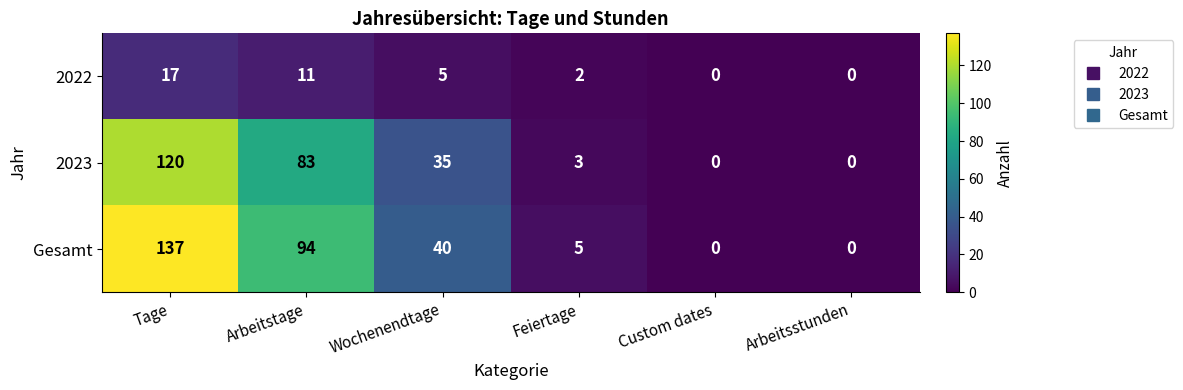

Reading left to right, what are all the values shown in this chart?

2022: Tage=17	Arbeitstage=11	Wochenendtage=5	Feiertage=2	Custom dates=0	Arbeitsstunden=0
2023: Tage=120	Arbeitstage=83	Wochenendtage=35	Feiertage=3	Custom dates=0	Arbeitsstunden=0
Gesamt: Tage=137	Arbeitstage=94	Wochenendtage=40	Feiertage=5	Custom dates=0	Arbeitsstunden=0